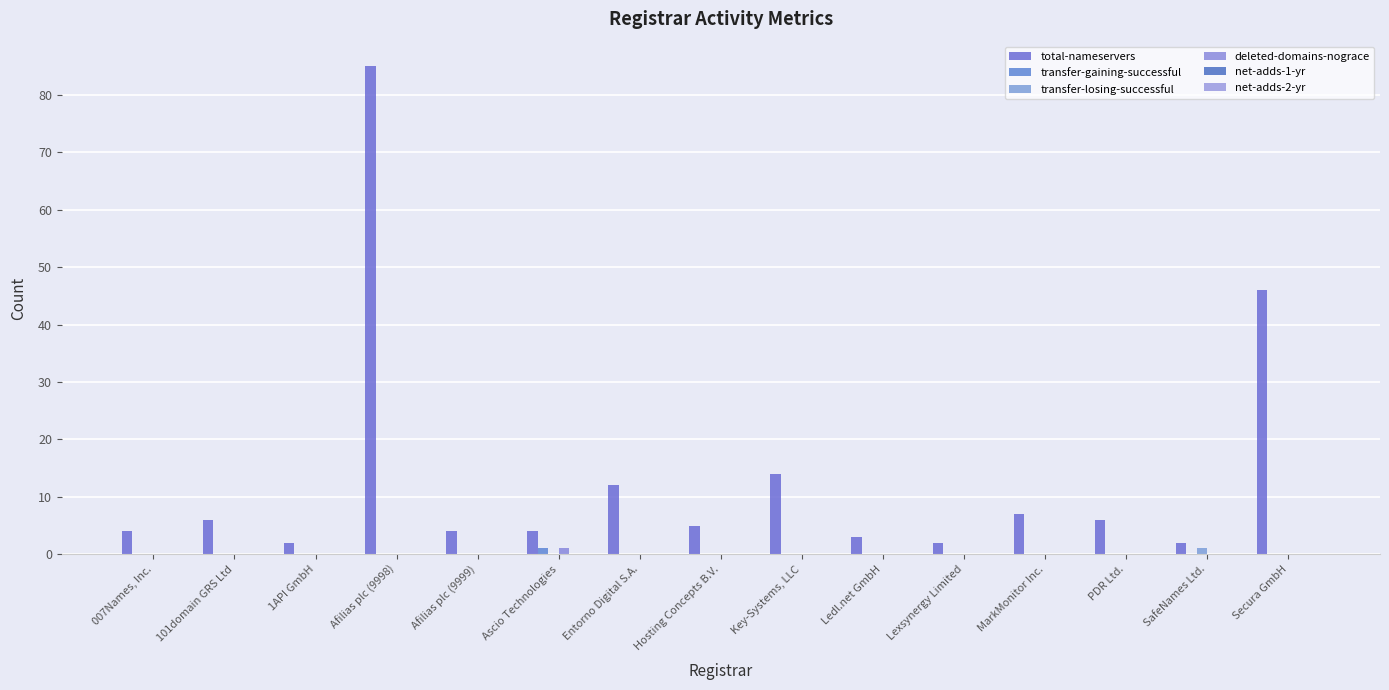

At Entorno Digital S.A., list the series in order from smallest to largest.

transfer-gaining-successful, transfer-losing-successful, deleted-domains-nograce, net-adds-1-yr, net-adds-2-yr, total-nameservers